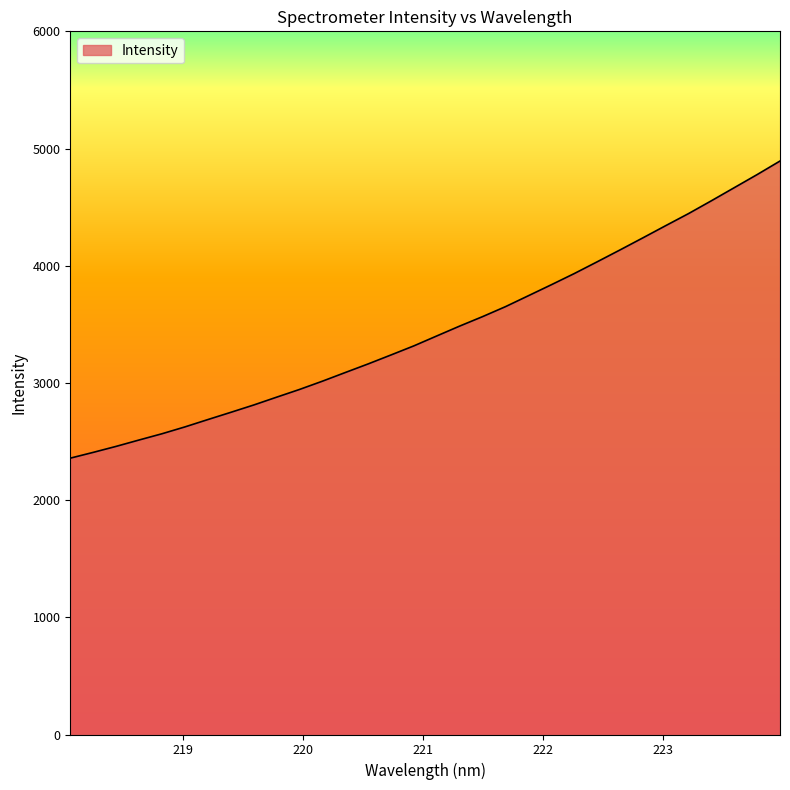

What is the difference between the maximum and minimum values?

2535.4